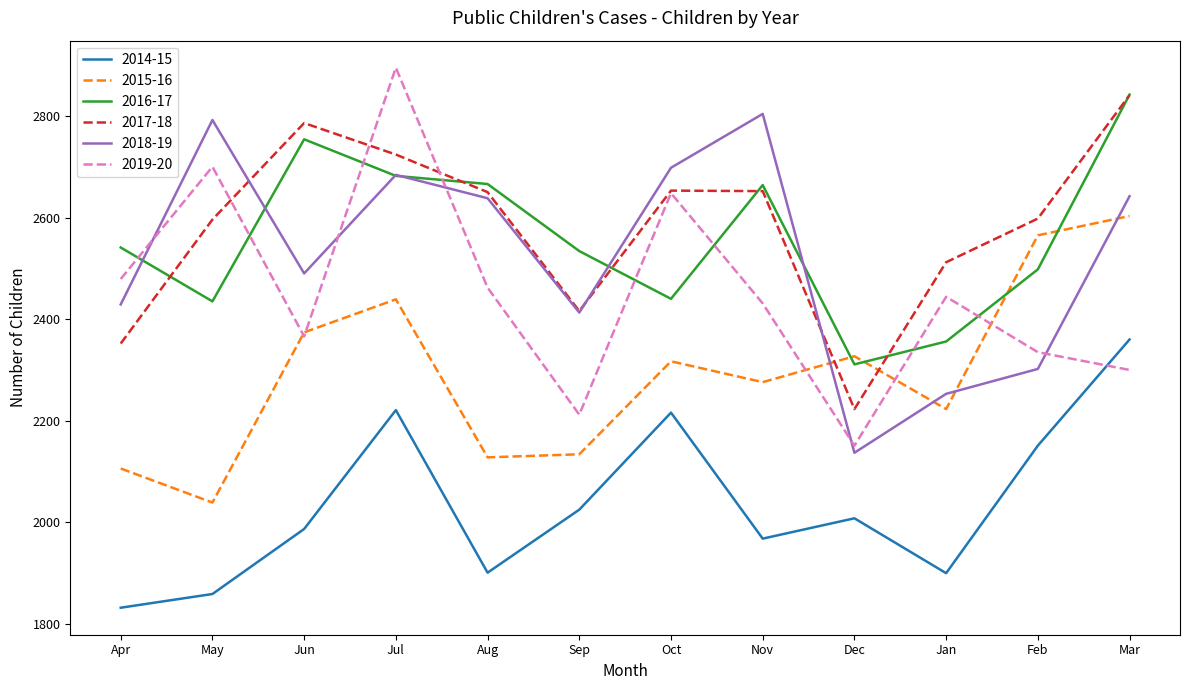

What is the difference between the highest and lowest values at Mar?

542